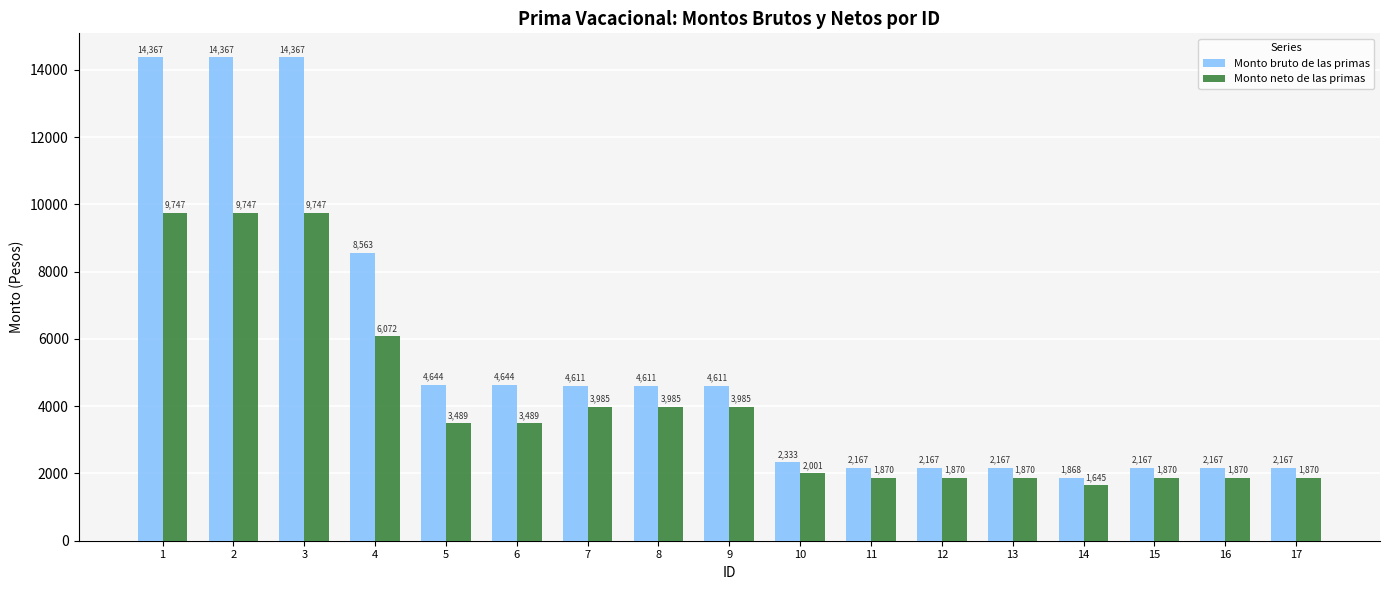

At which category does the chart reach its minimum across all series?

14